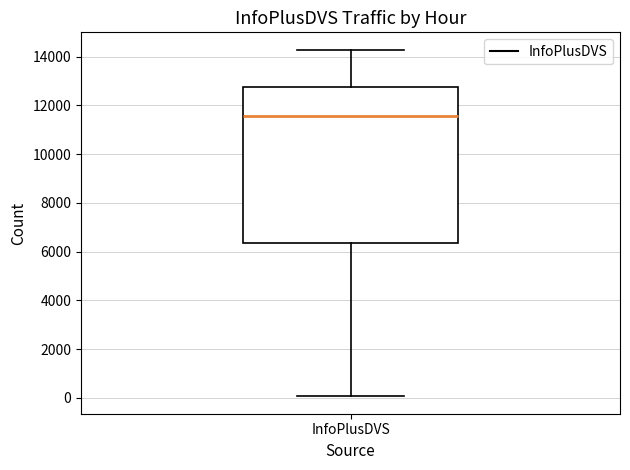

Where does the upper whisker of the box for InfoPlusDVS end on the y-axis? The values are not printed on the chart, so give them approximately, as read against the axis.

14200